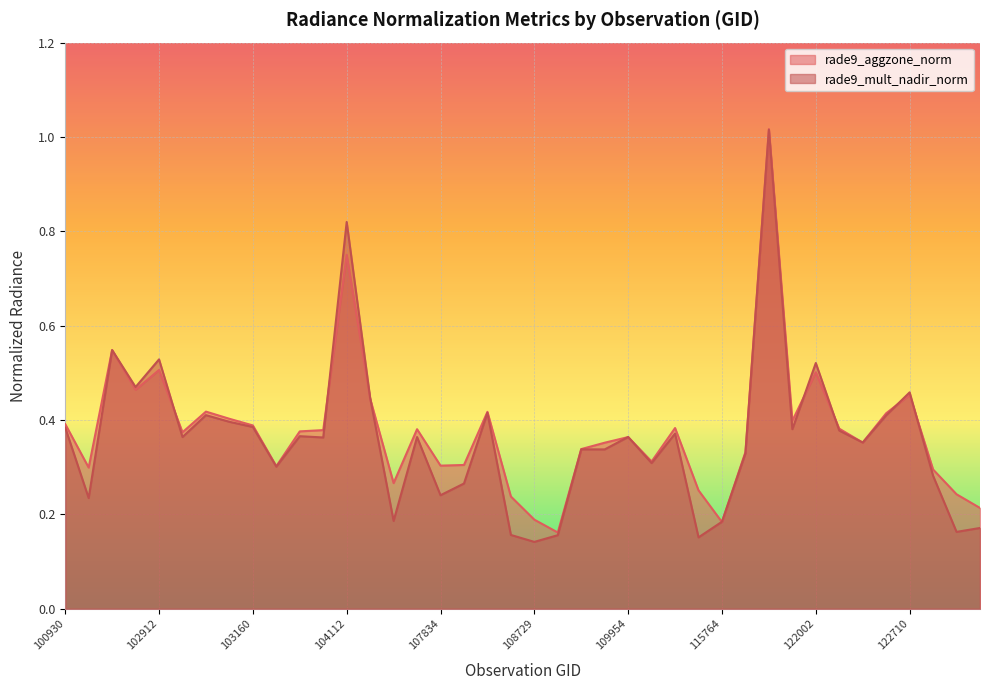

True or false: rade9_mult_nadir_norm has a value of 0.4 at 104355.

True